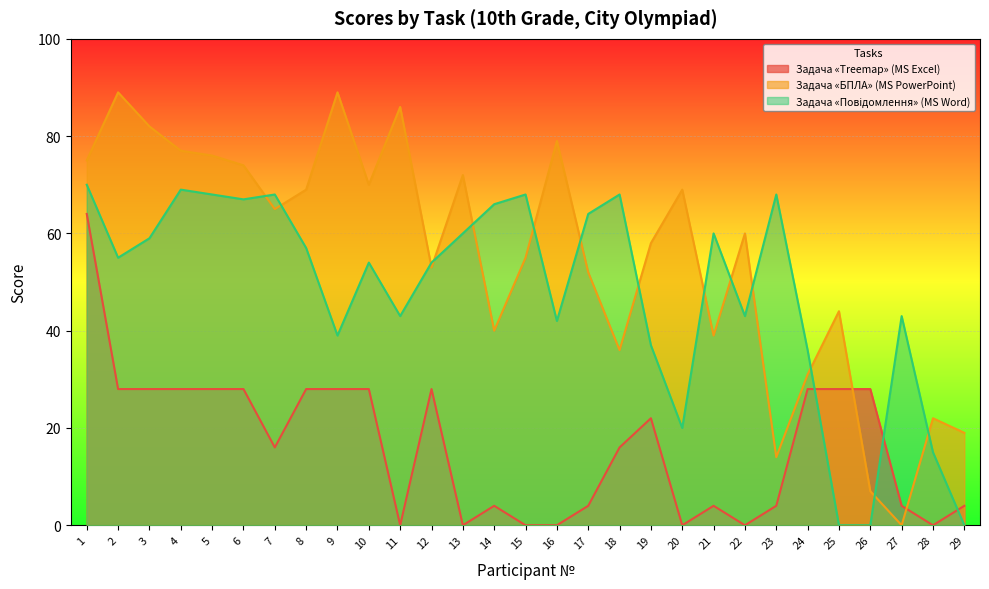

How many lines are shown in the chart?

3